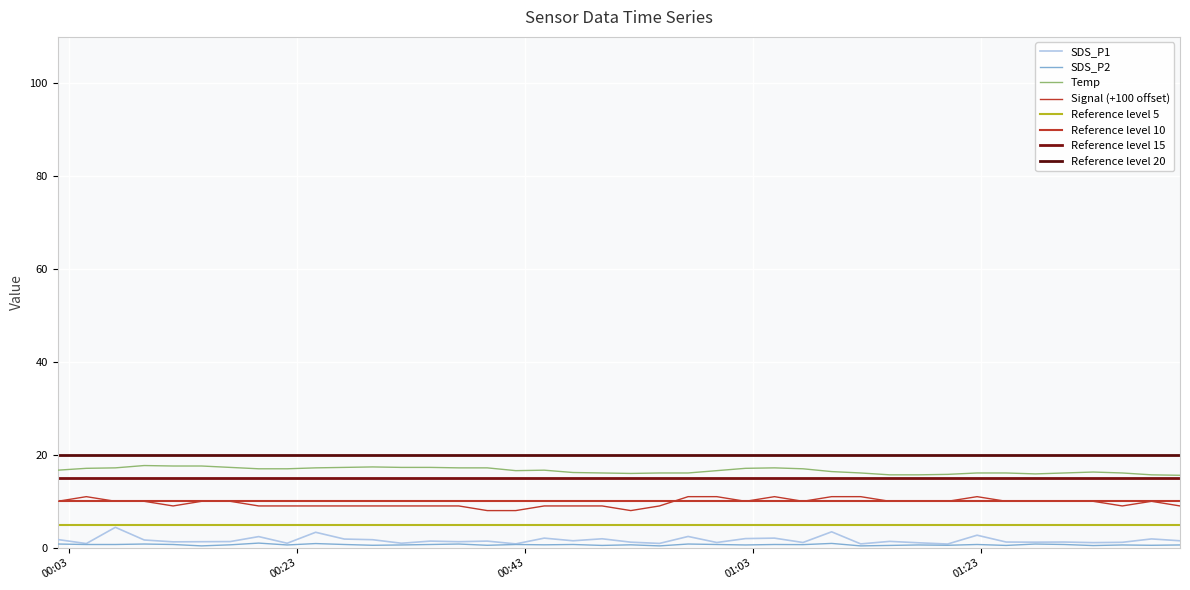

The Signal series shows 16.5 at 2021/04/28 00:01:58. True or false?

False